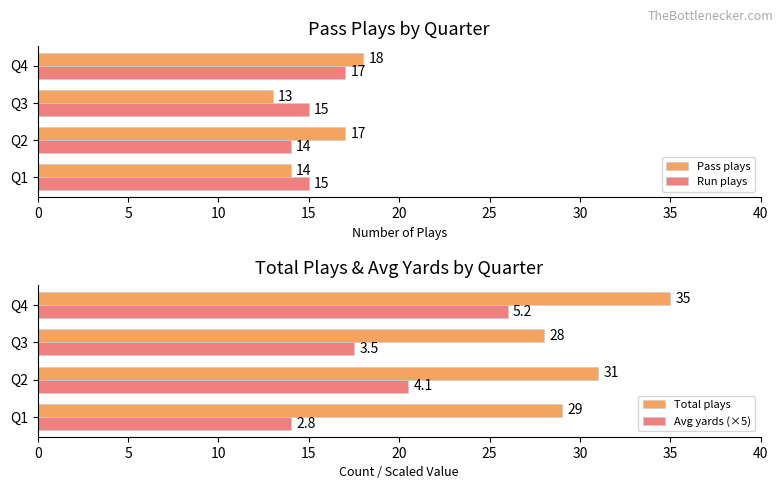

What are all the series names shown in the legend?

Pass plays, Run plays, Total plays, Avg yards (×5)